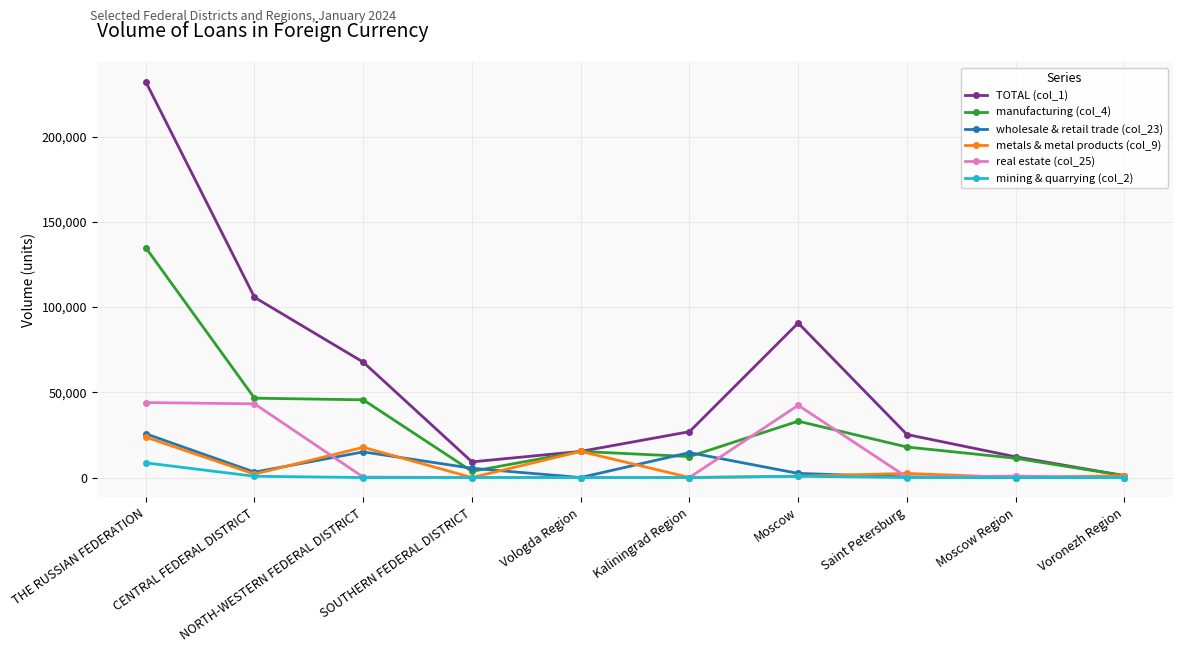

What position from the right is NORTH-WESTERN FEDERAL DISTRICT?

8